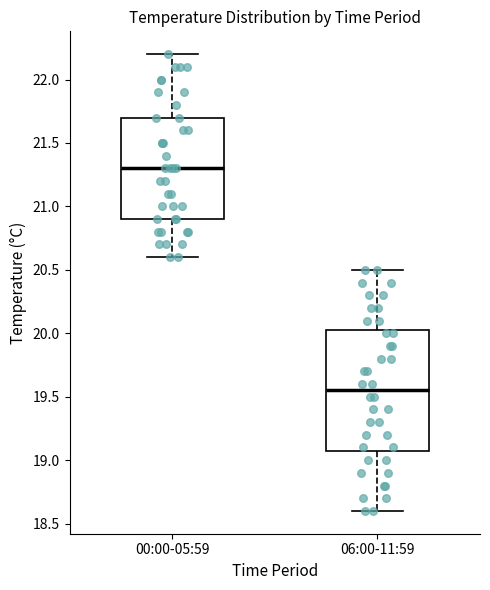

Which box has the highest median line?

00:00-05:59